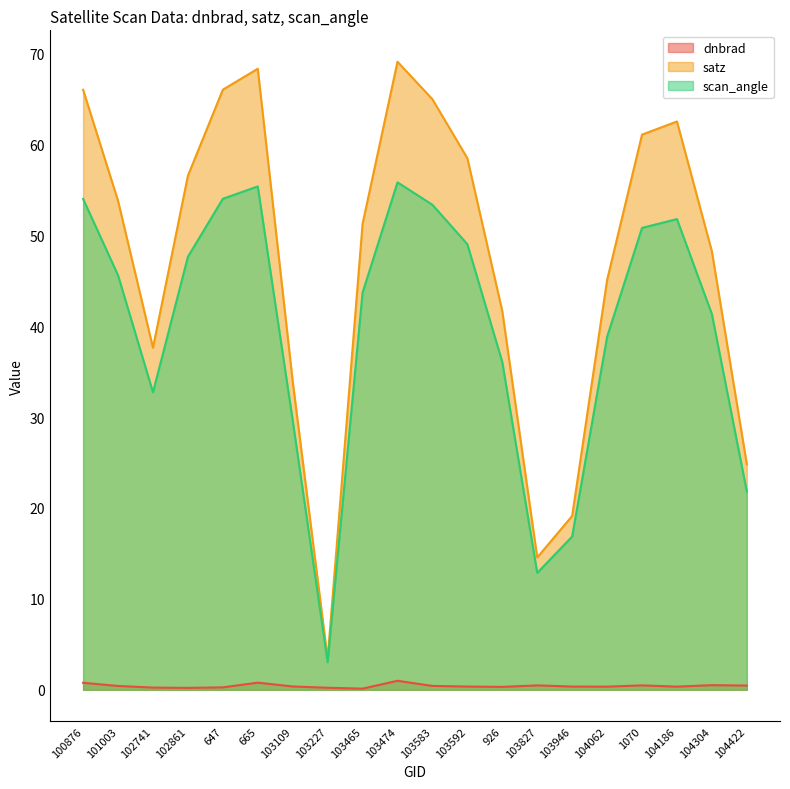

Read the dnbrad value at 104062.

0.3